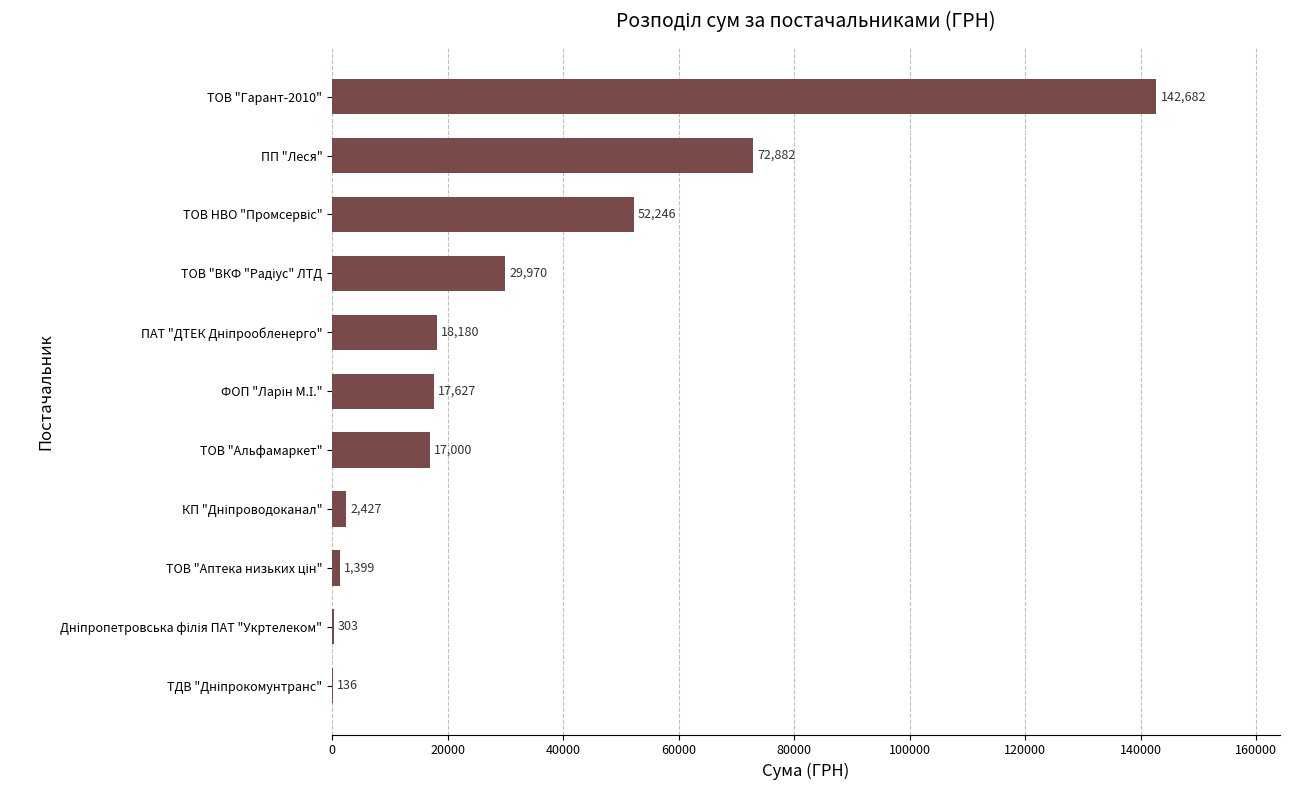

The chart shows a value of 80363.2 at ТОВ "Гарант-2010". True or false?

False